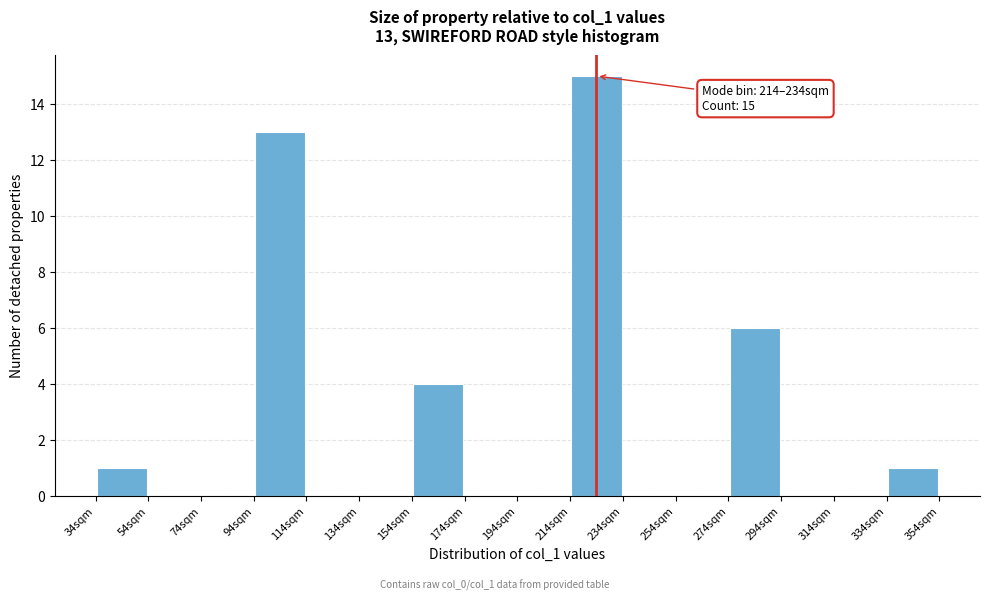

Which range on the x-axis has the tallest bar?

214 to 234